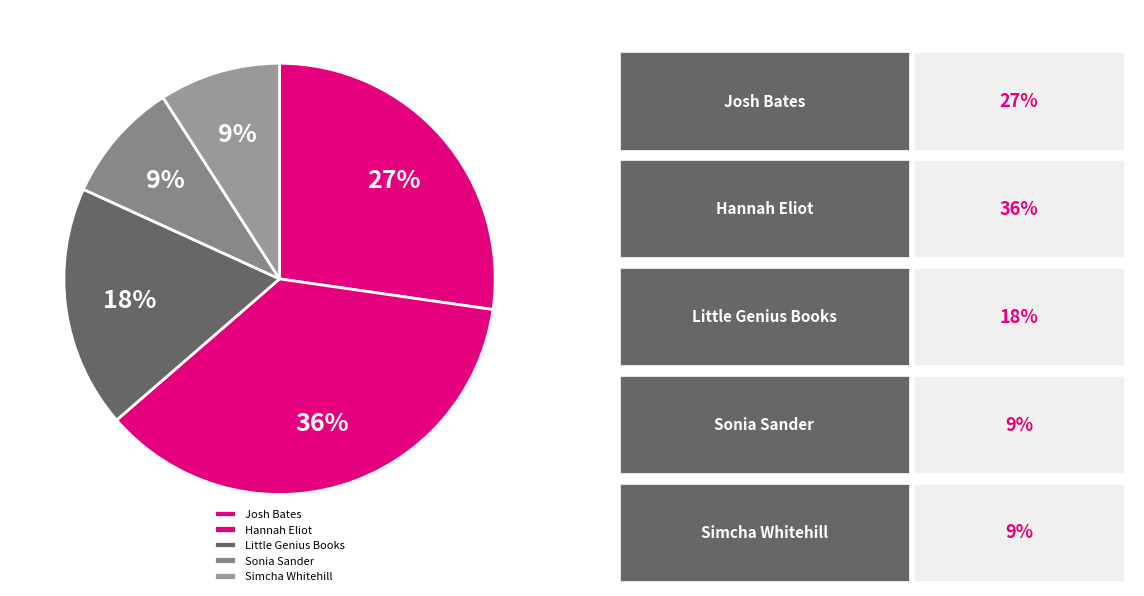

To the nearest percent, what is the combined percentage of Hannah Eliot and Josh Bates?

64%